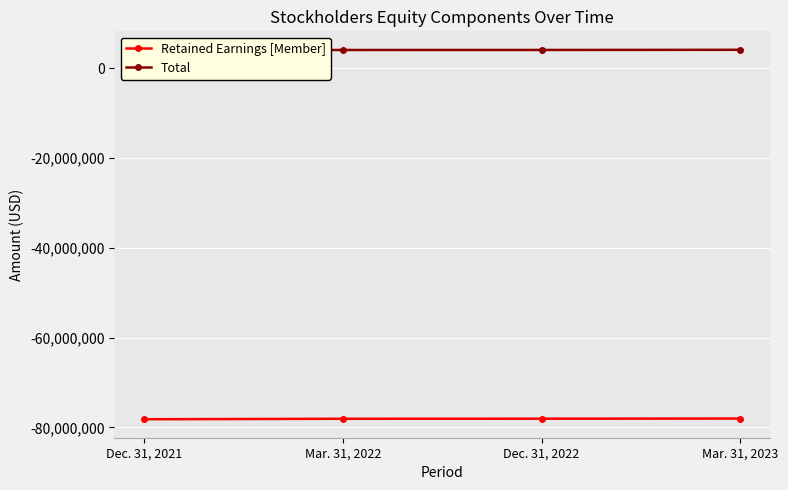

What is the label of the 2nd point from the left?

Mar. 31, 2022